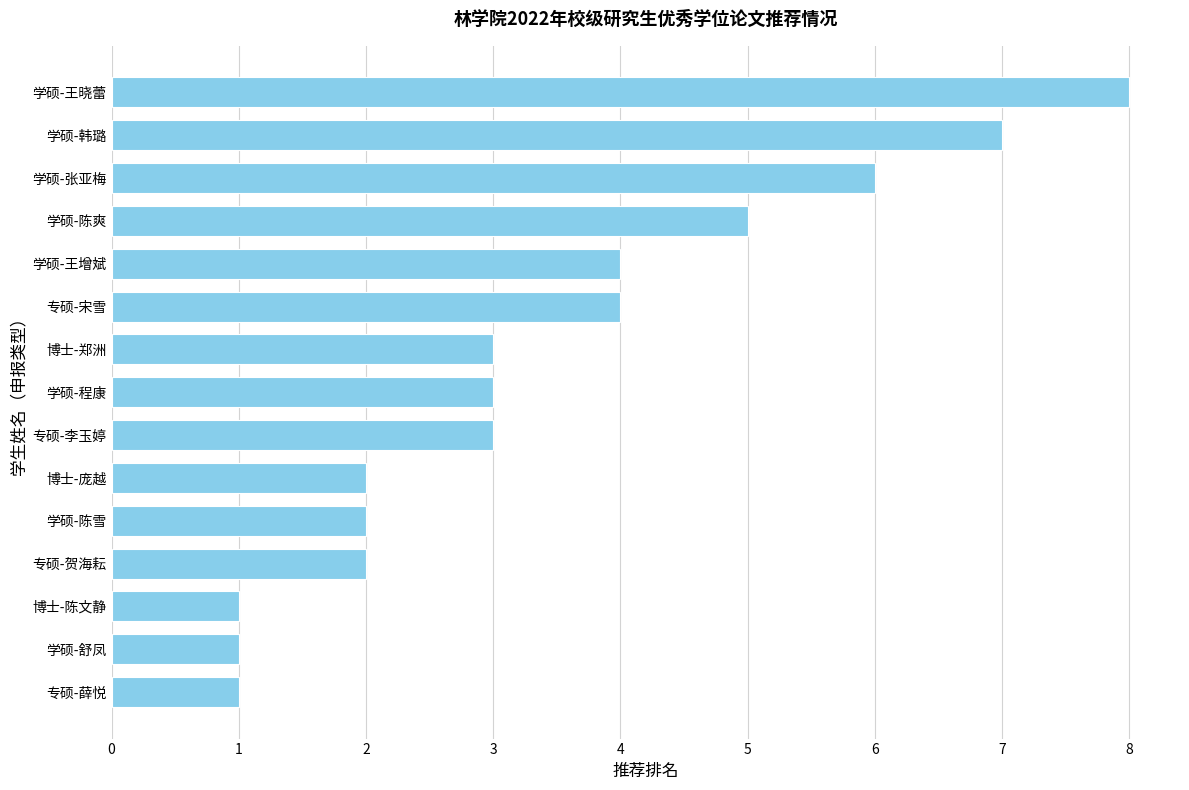

Does the chart contain stacked bars?

No